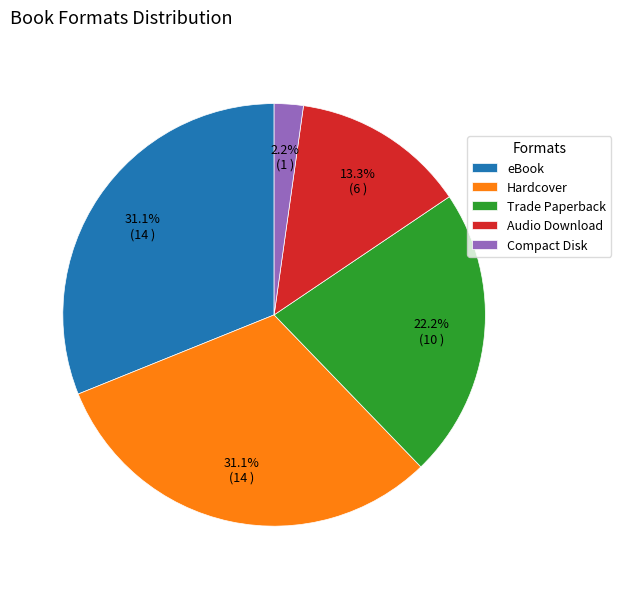

True or false: eBook accounts for 38% of the total.

False